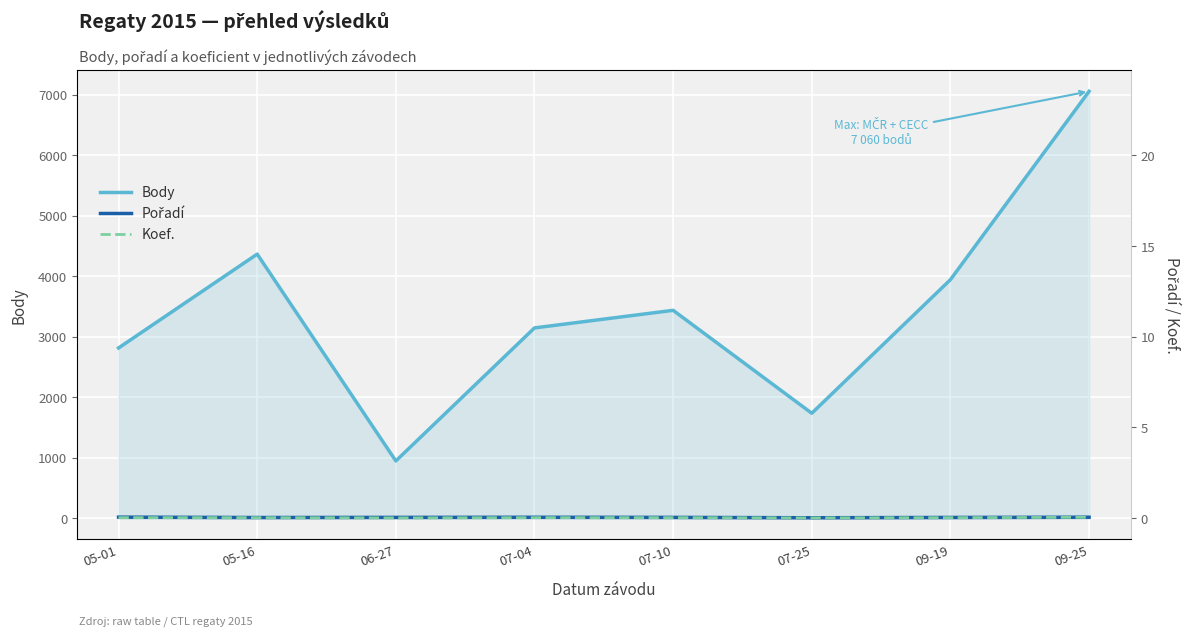

What is the value of the Koef. point at the 4th from the left?

7